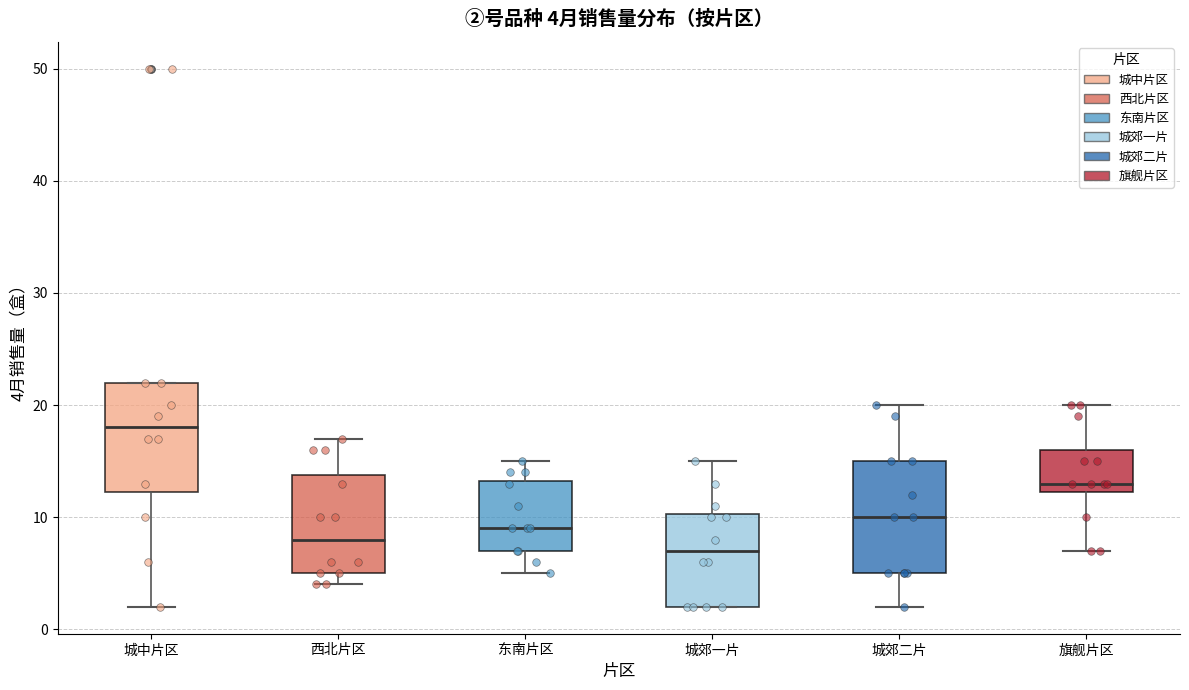

Which box has the lowest median line?

城郊一片